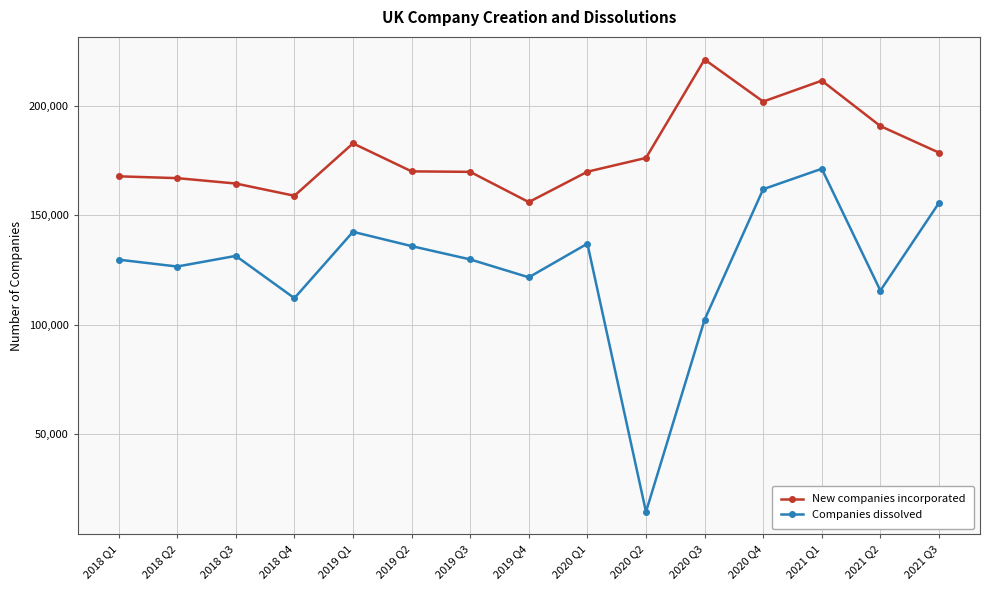

True or false: Companies dissolved has a value of 142390 at 2019 Q1.

True